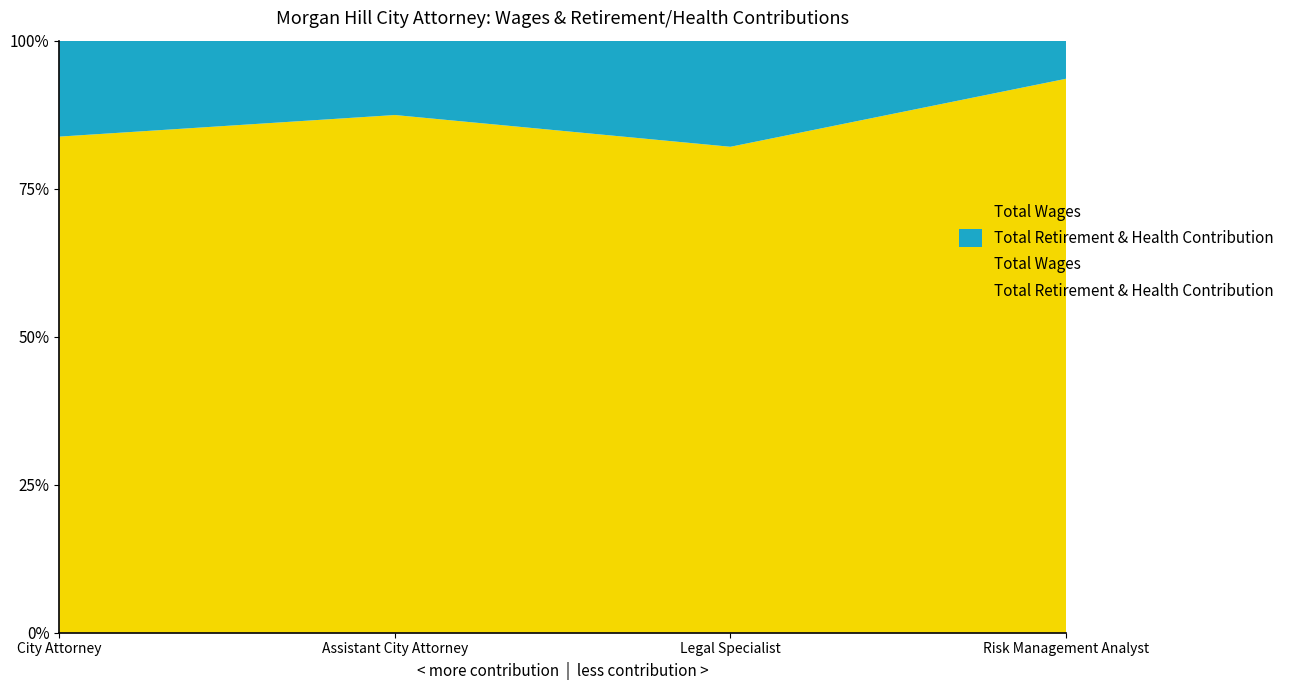

What is the difference between the maximum and second lowest values in the Total Wages series?

189364